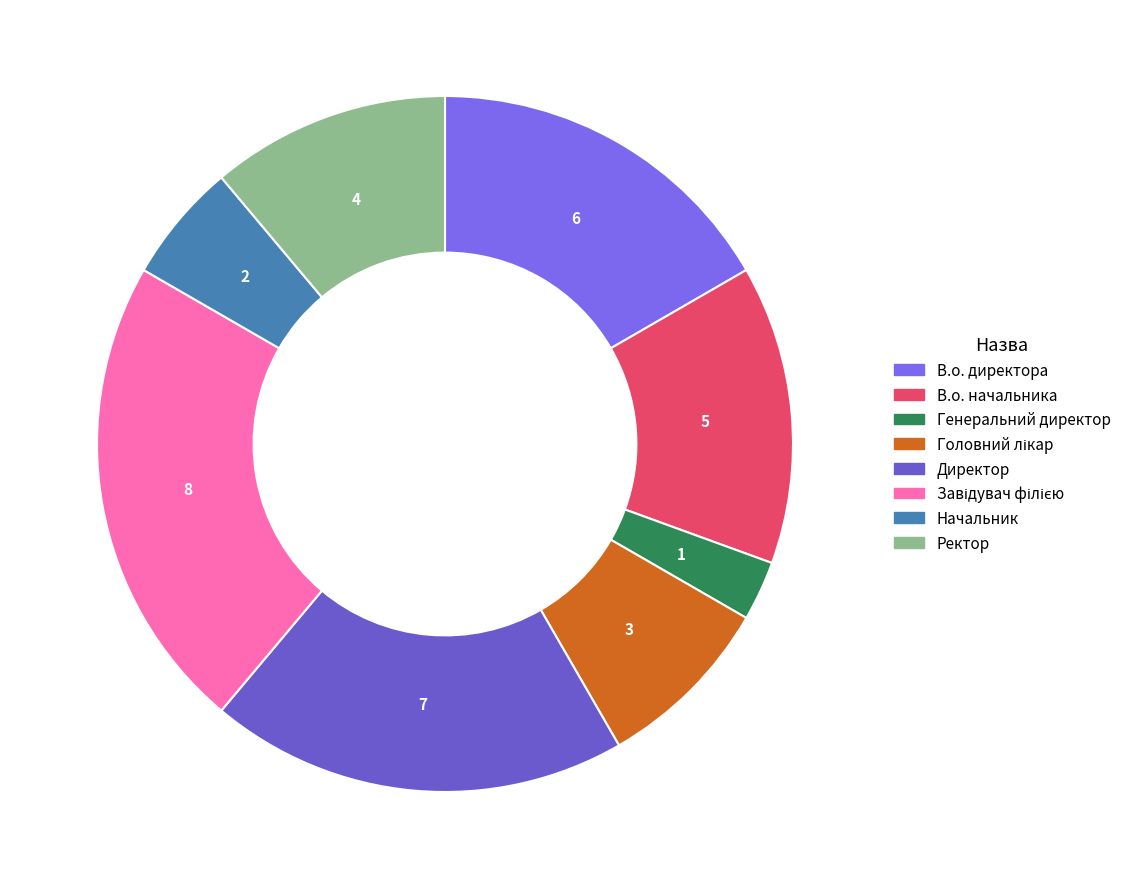

How many segments does this pie chart have?

8